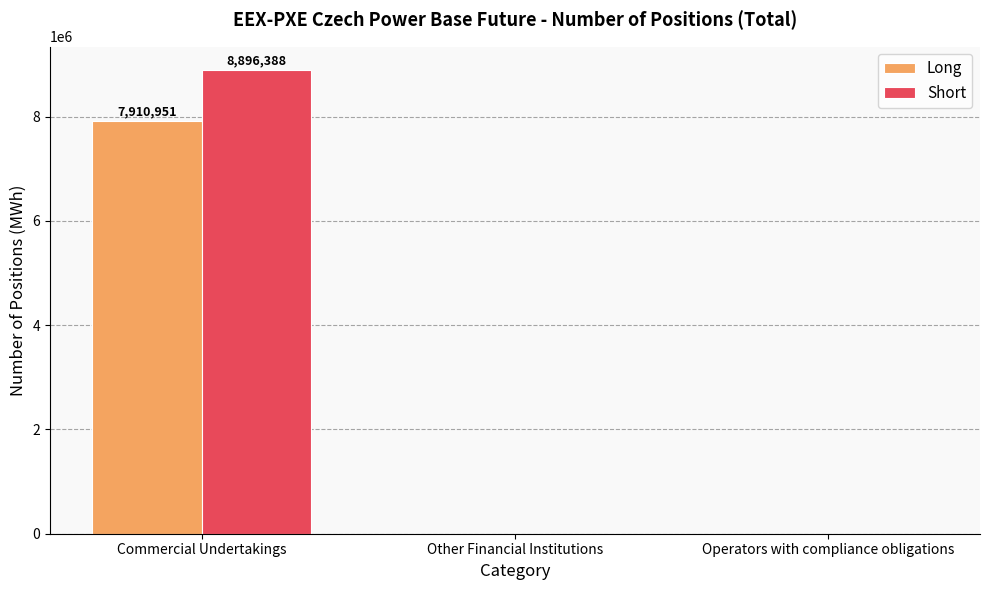

Which series has the largest range (max minus min)?

Short